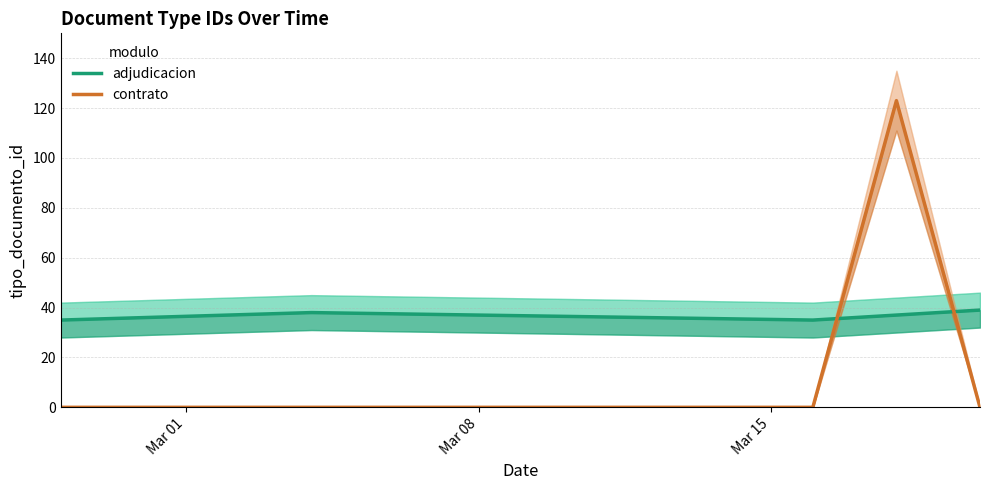

Reading right to left, extract all data points from this chart.

adjudicacion: 39	37	35	36	37	38	37	36	35
contrato: 0	123	0	0	0	0	0	0	0